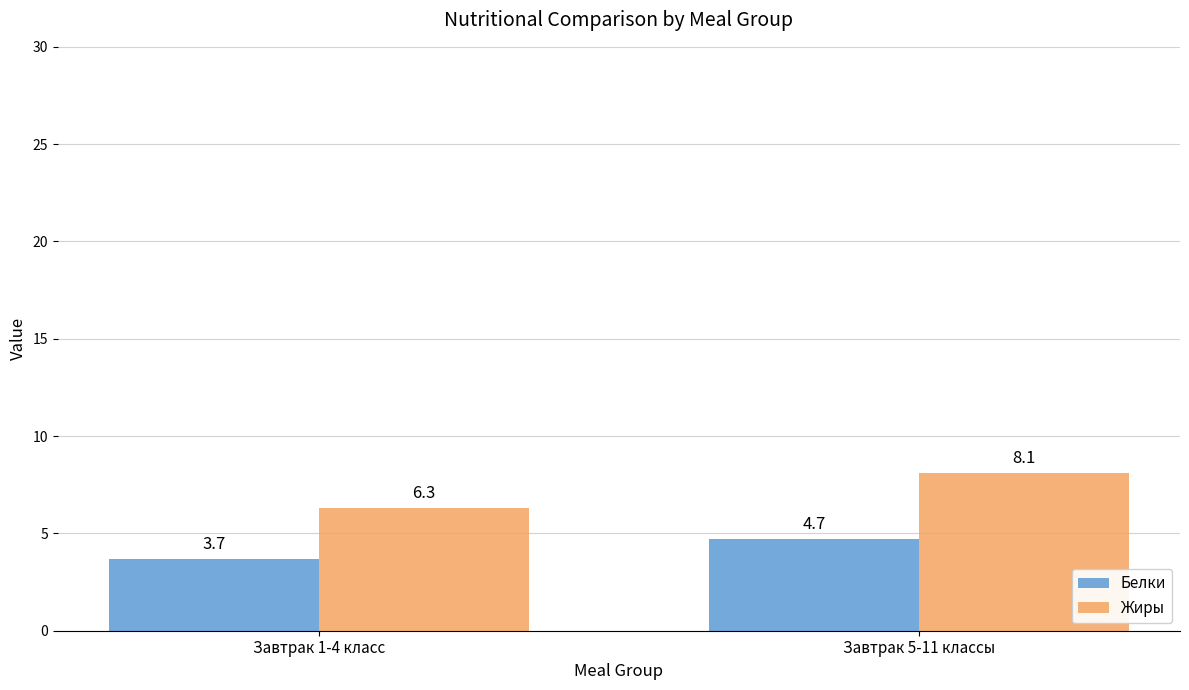

How many groups of bars are there?

2